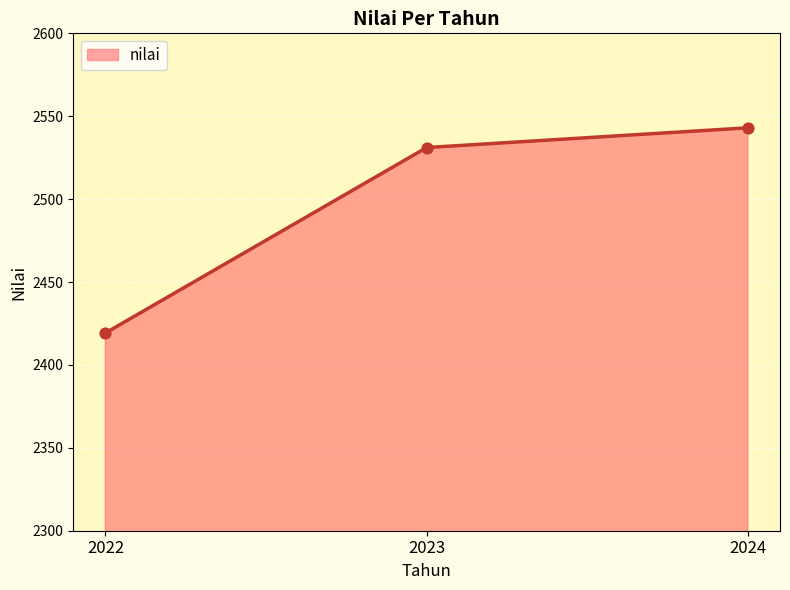

What is the ratio of the value at 2022 to the value at 2024?

1.0